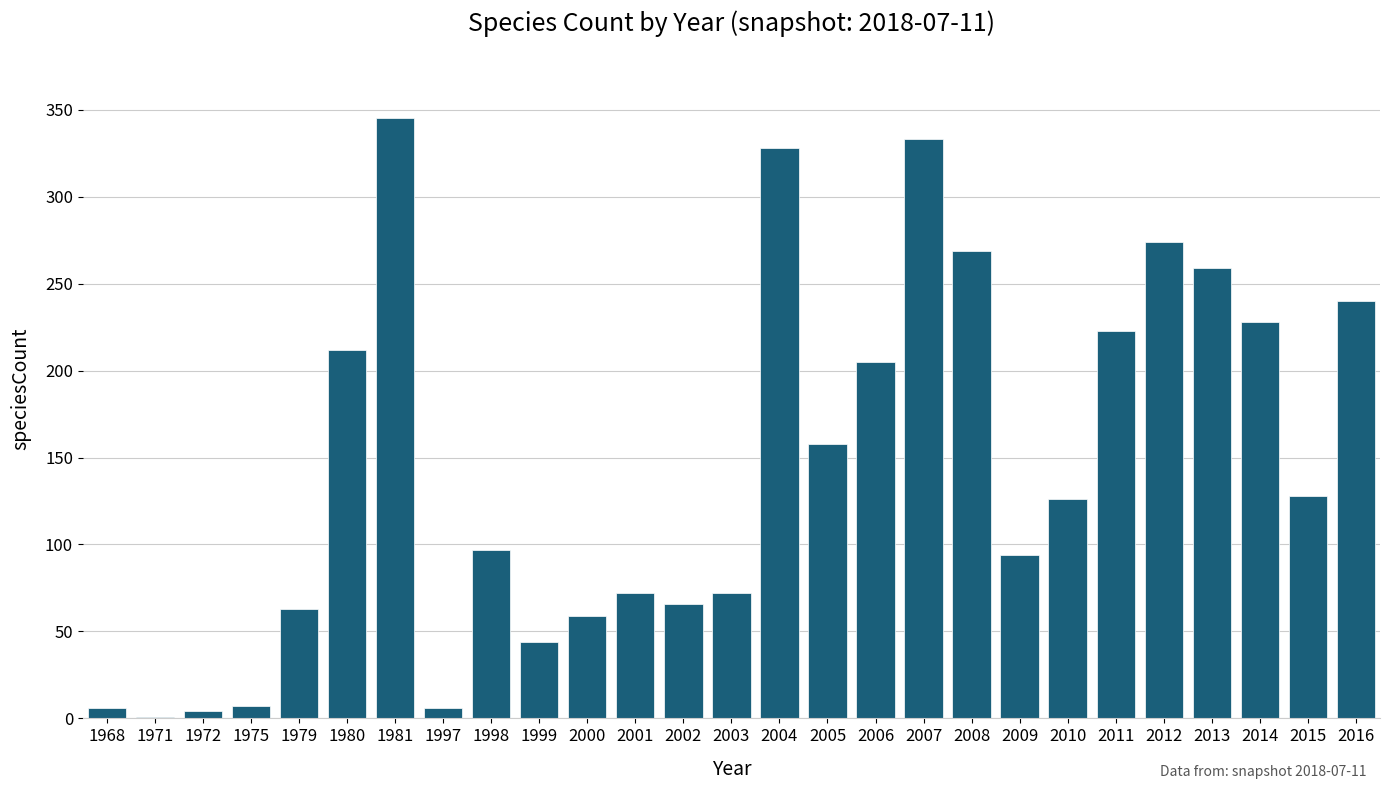

Where is the data nearest to the value 173?

2005